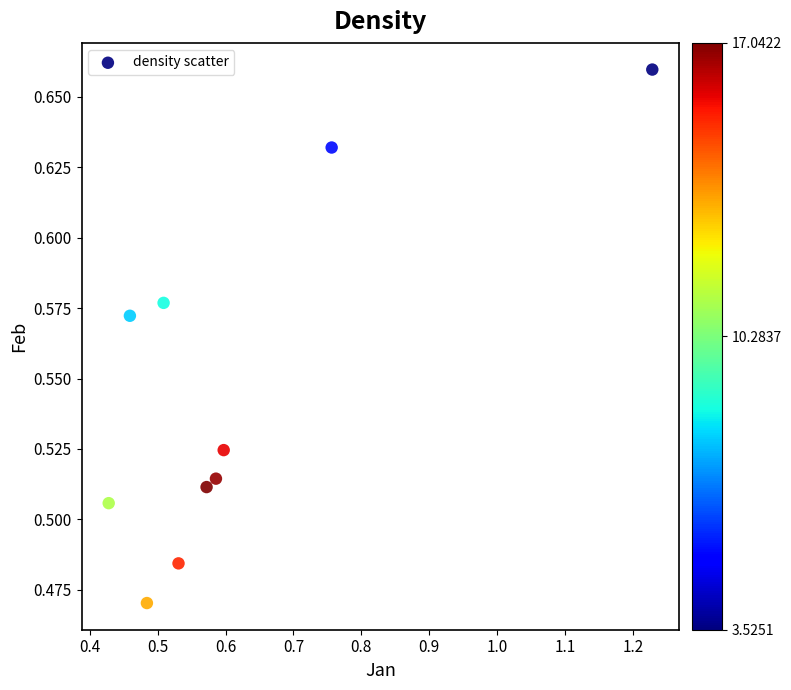

What is the range of X values (max minus min)?

0.8